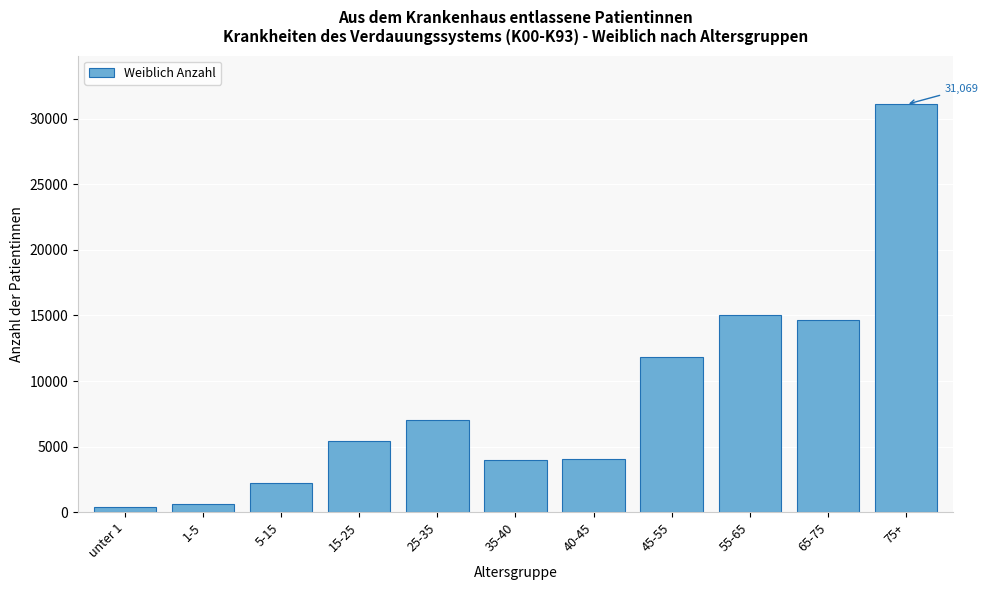

What is the maximum value shown in the chart?

31069